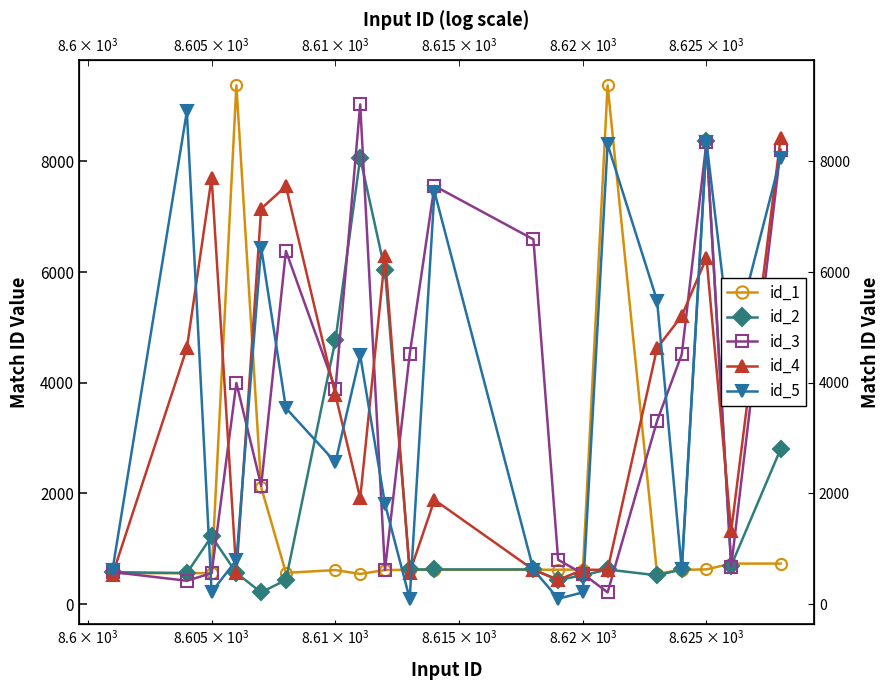

Is it true that id_4 equals 182 at $\mathdefault{10^{2}}$?

False